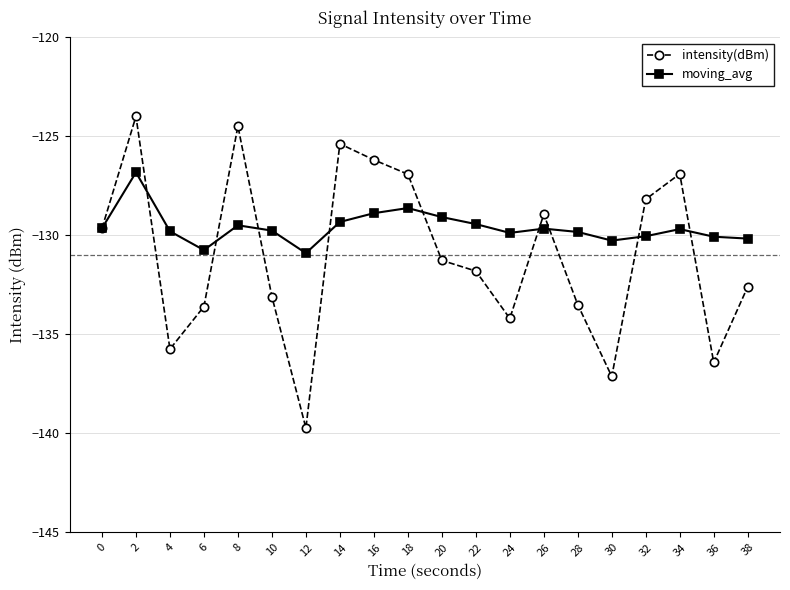

True or false: intensity(dBm) and moving_avg cross at least once.

True